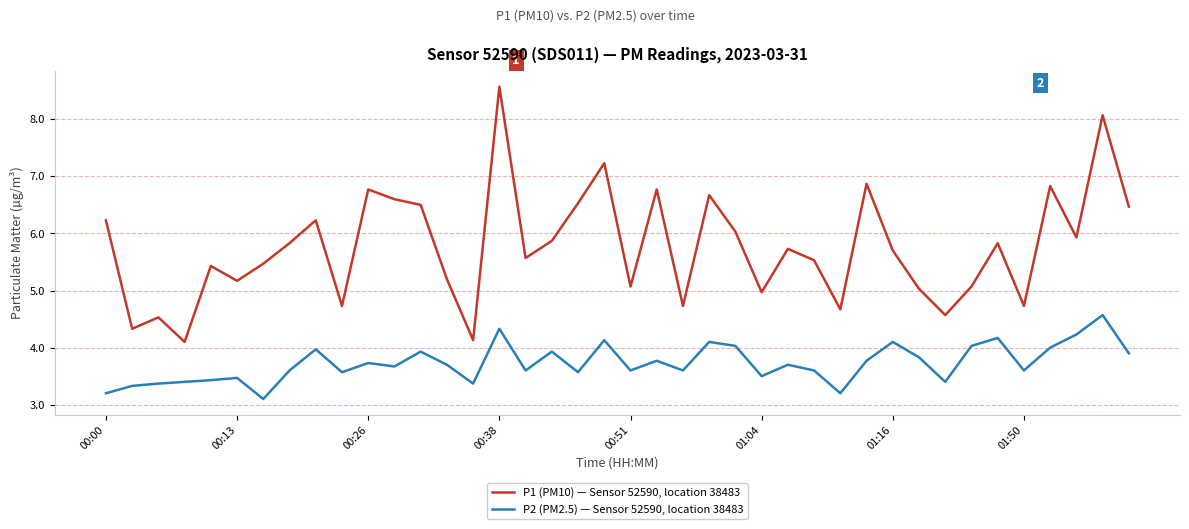

Does the chart display data point markers on the line(s)?

No